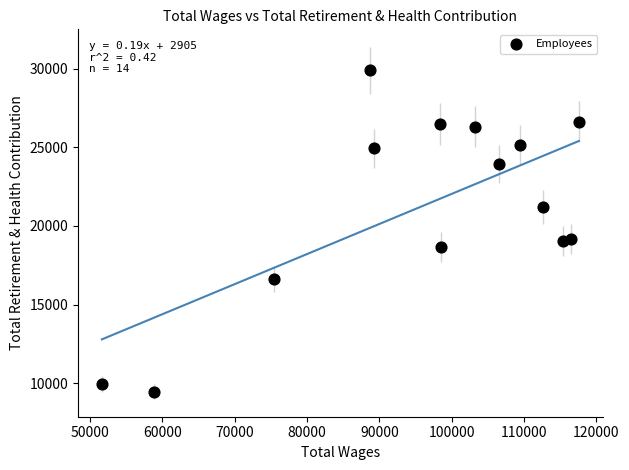

What is the range of X values (max minus min)?

65953